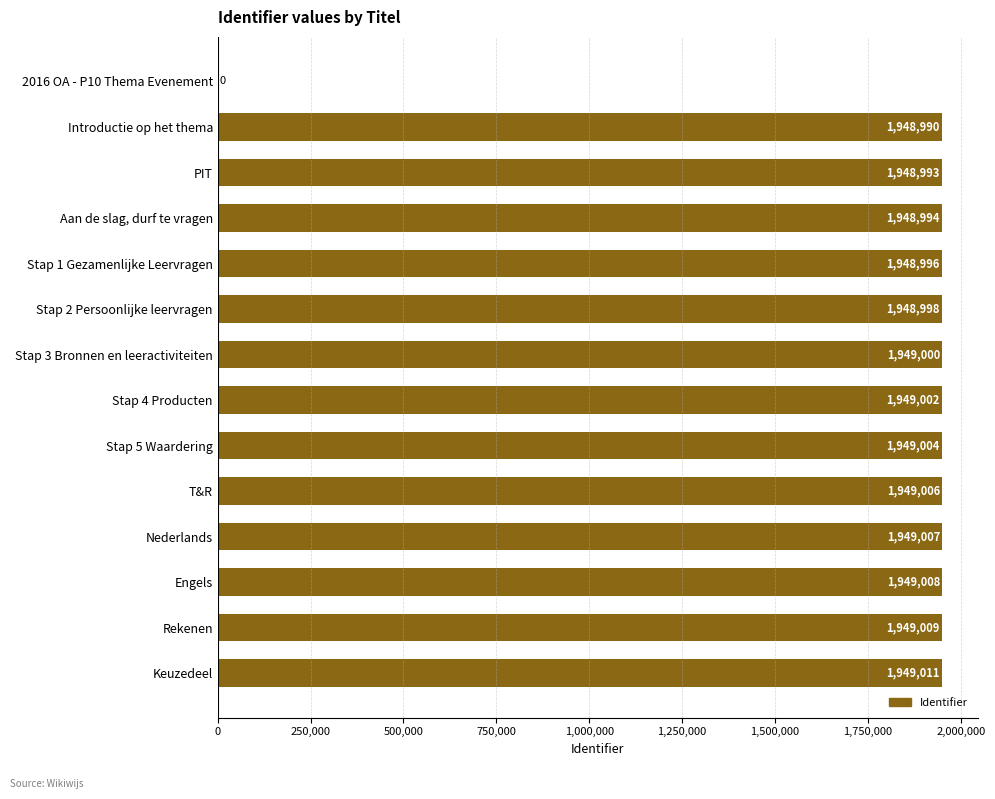

How many values are above zero?

13